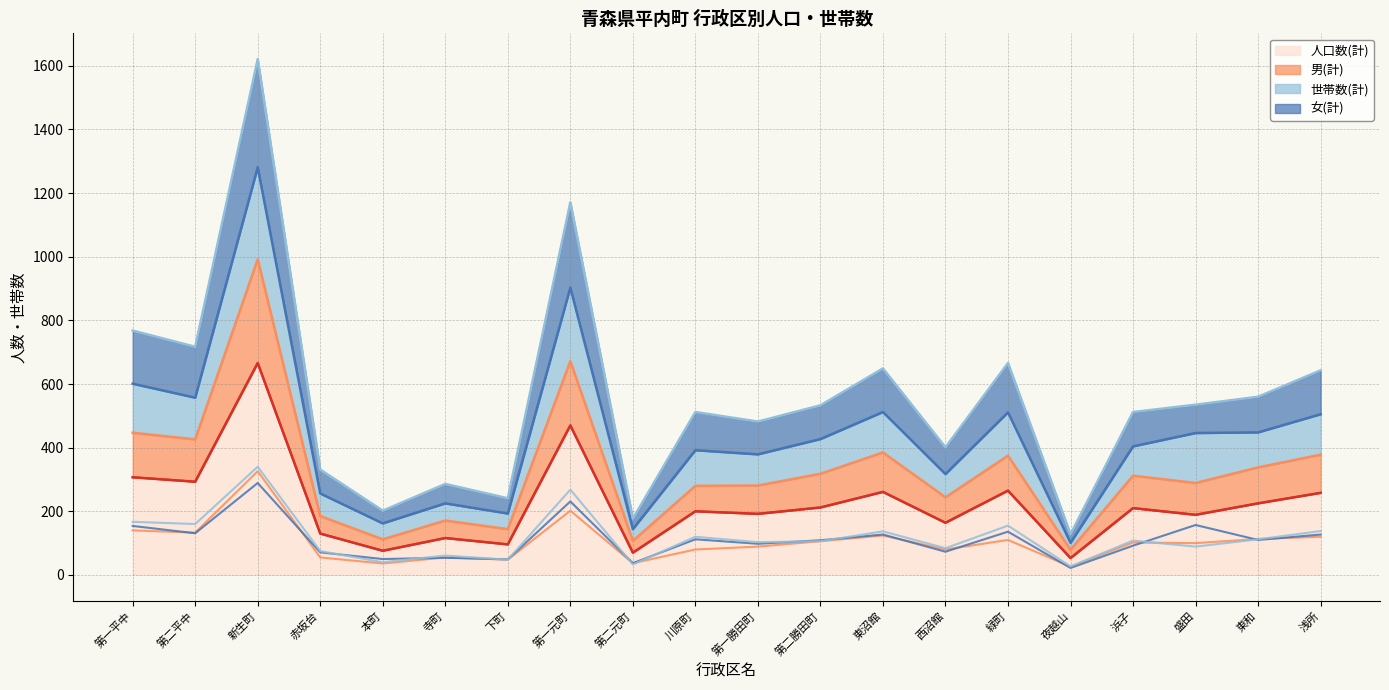

Which series has the largest total across all categories?

人口数(計)